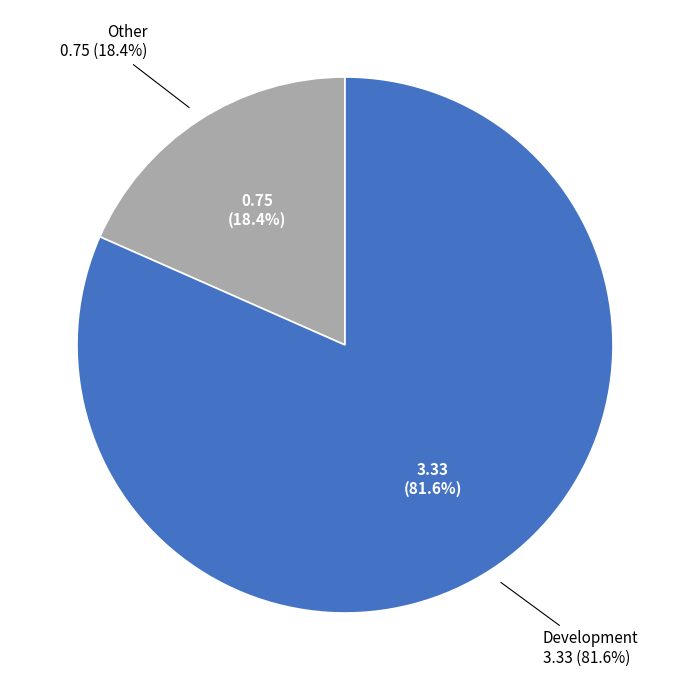

Which category accounts for the majority?

Development